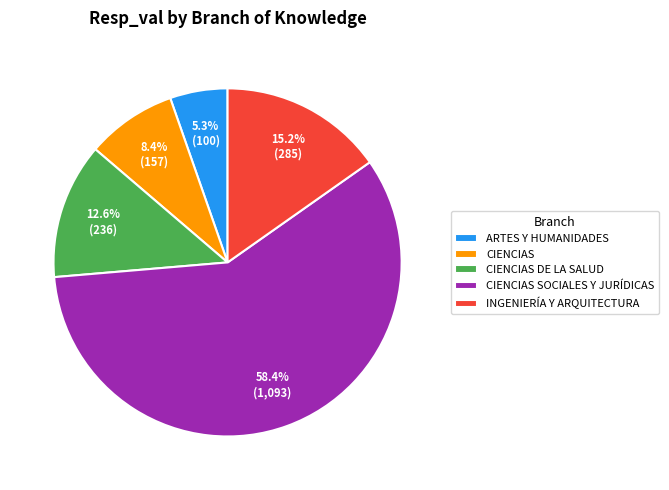

Which has a higher value, ARTES Y HUMANIDADES or CIENCIAS?

CIENCIAS